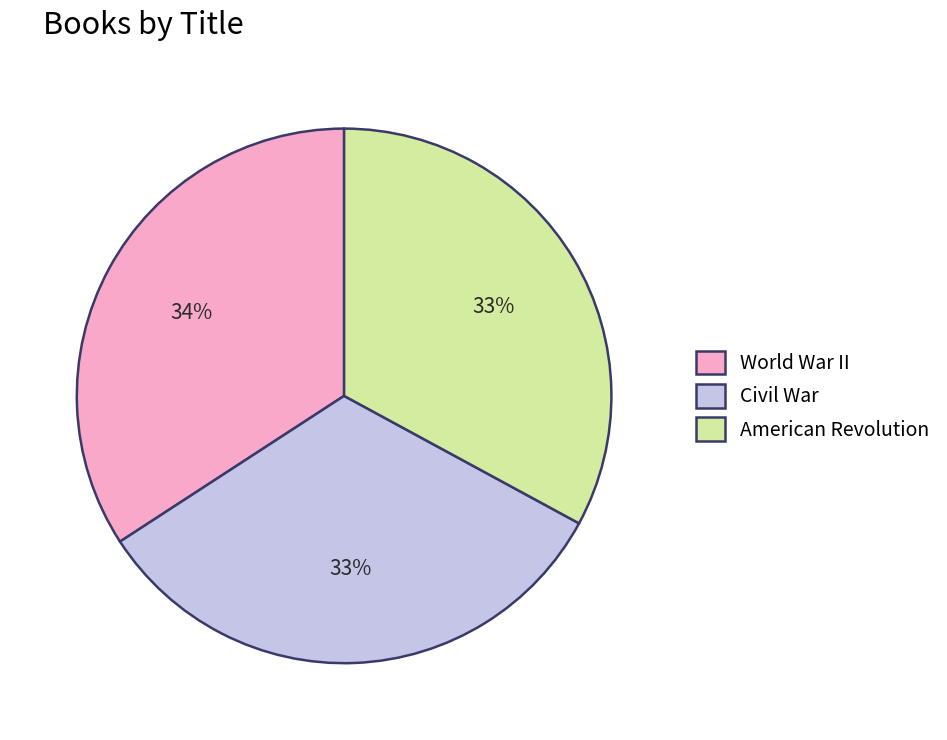

To the nearest percent, what portion does American Revolution represent?

33%